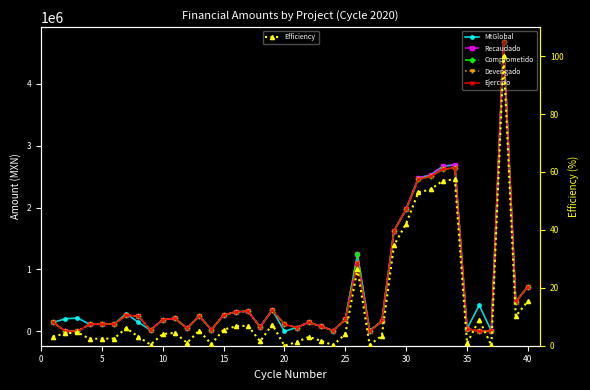

What is the average value of the Comprometido series?

619091.2